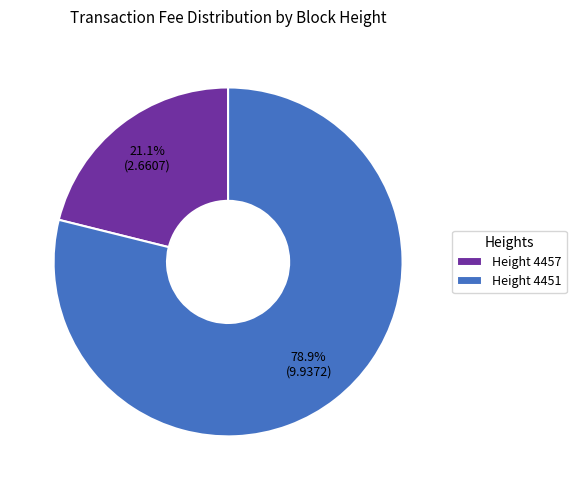

Does Height 4457 account for over 50% of the chart?

No